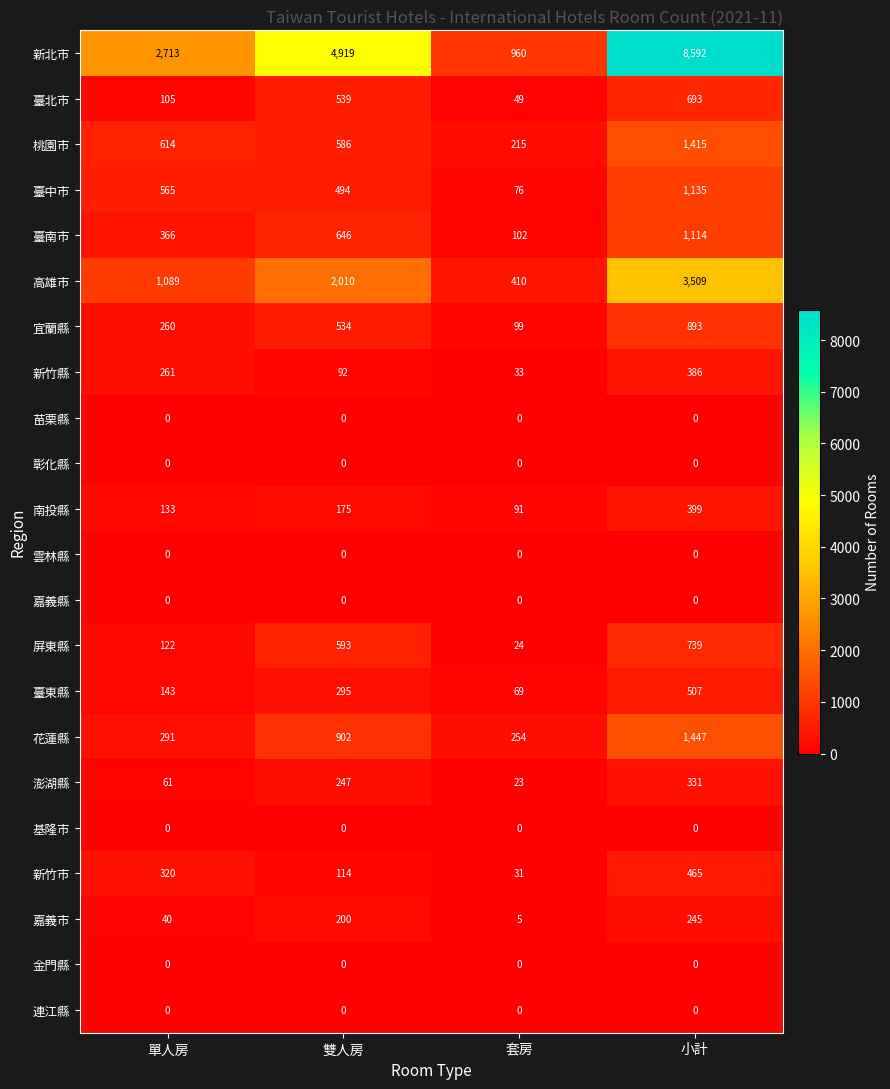

Rank the categories by 屏東縣 value from lowest to highest.

套房, 單人房, 雙人房, 小計